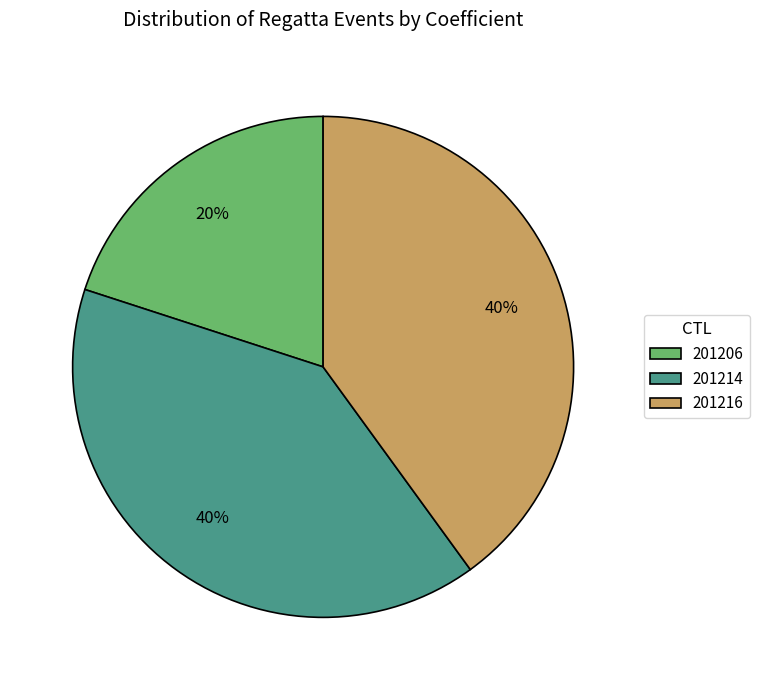

What is the smallest slice in the pie chart?

201206